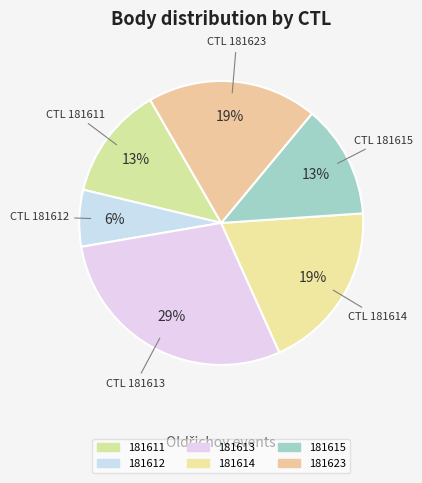

The 181623 slice represents 19% of the pie. True or false?

True